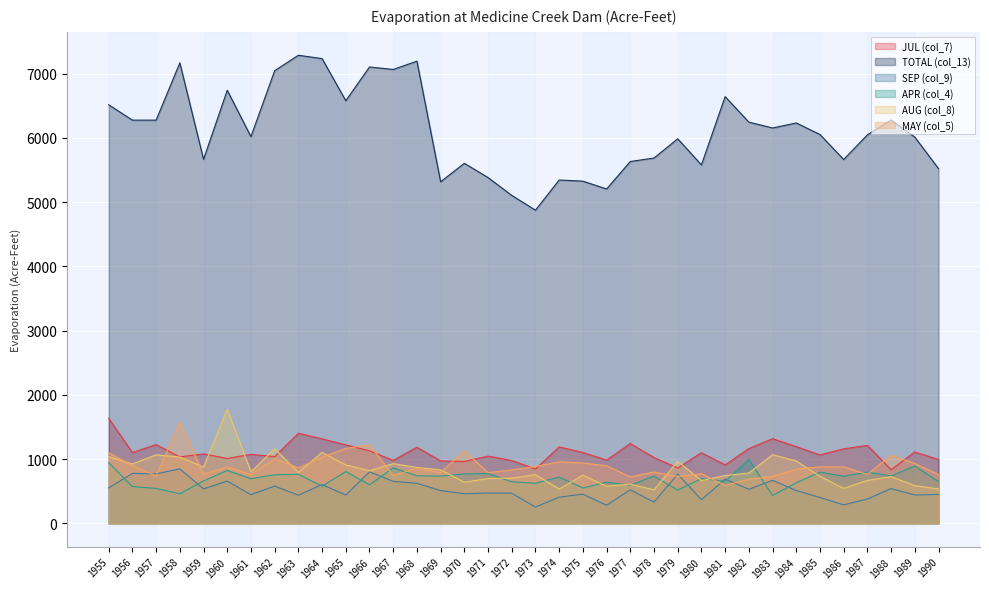

What is the difference between the AUG (col_8) values at 1965 and 1956?

14